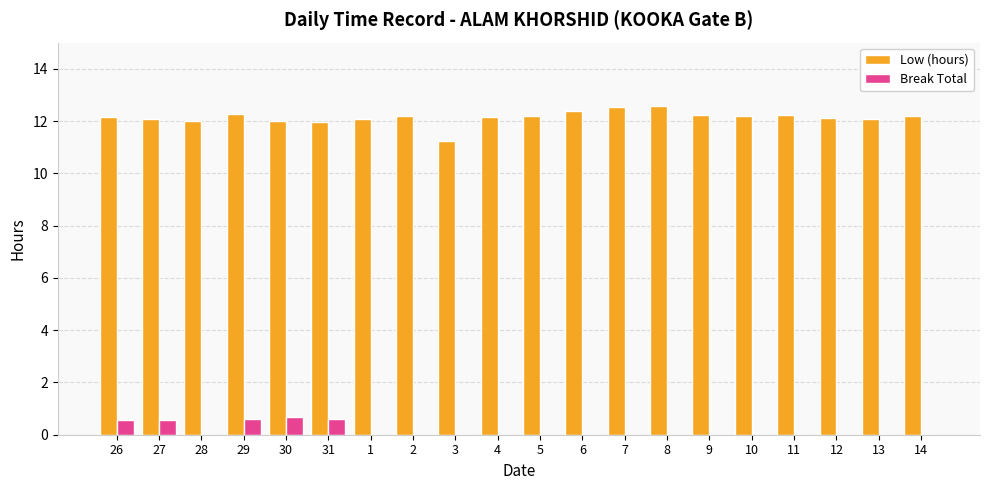

What is the sum of all Break Total values?

3.0